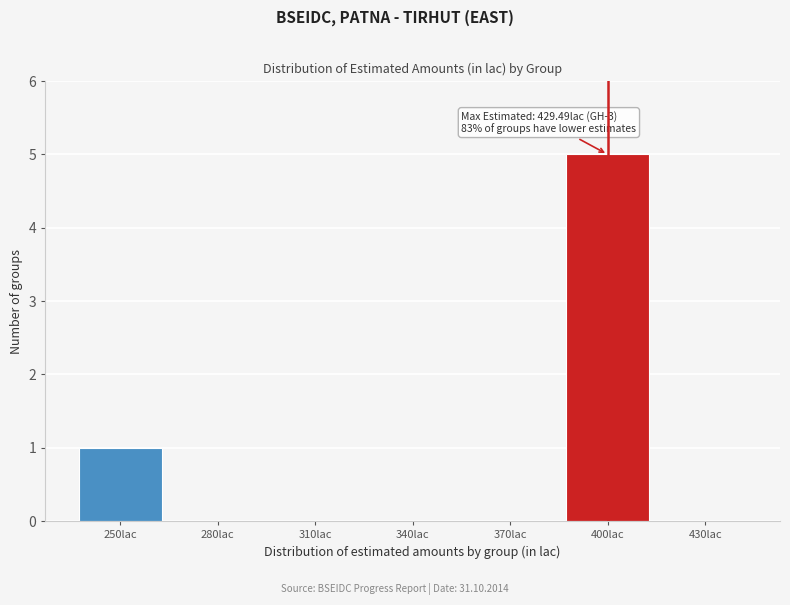

Reading left to right, transcribe all the data shown in this chart.

250lac=1	280lac=0	310lac=0	340lac=0	370lac=0	400lac=5	430lac=0